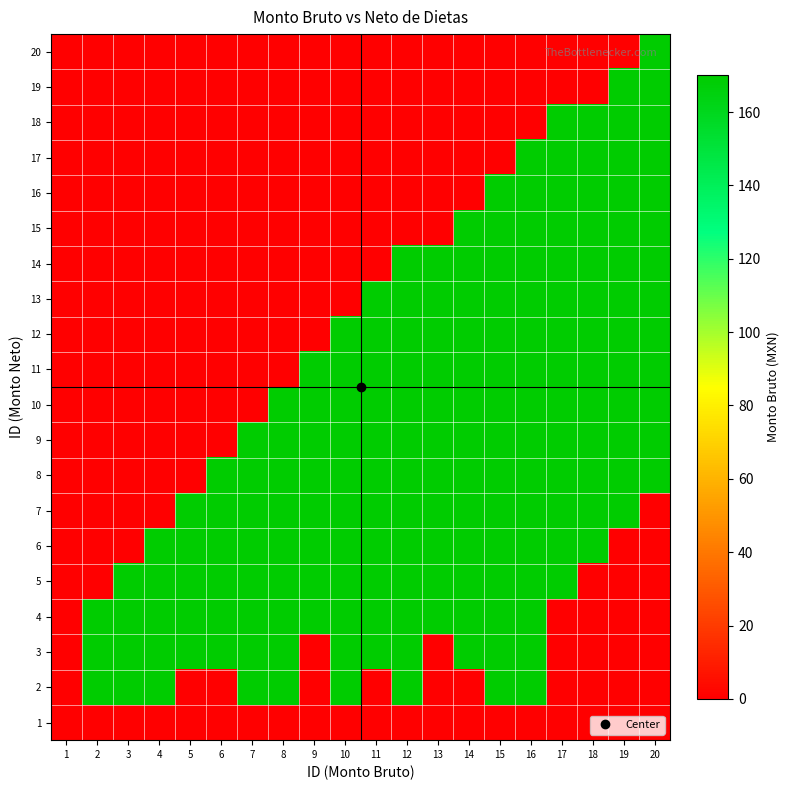

Which label corresponds to the largest value in the chart?

2